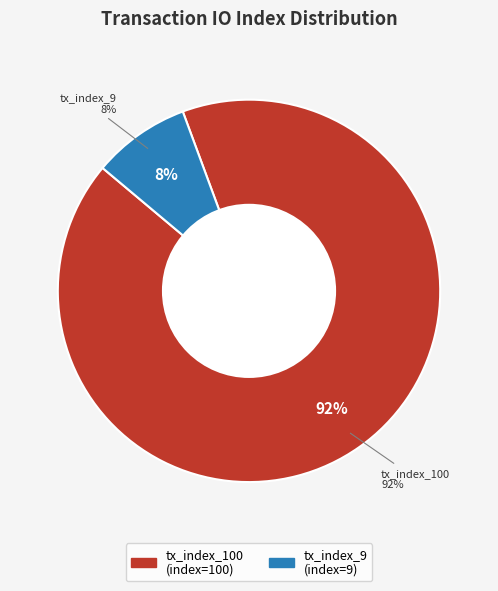

What is the largest slice in the pie chart?

tx_index_100